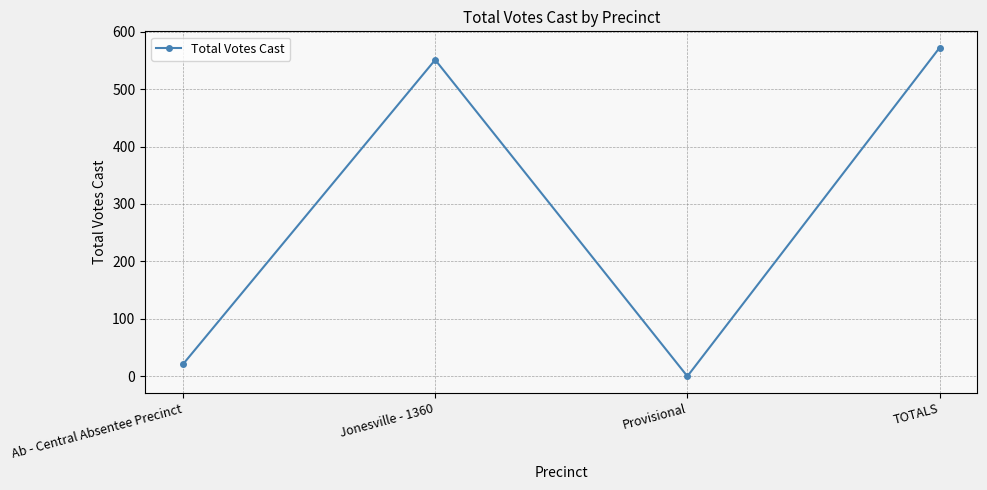

What is the change in value from Jonesville - 1360 to TOTALS?

+21